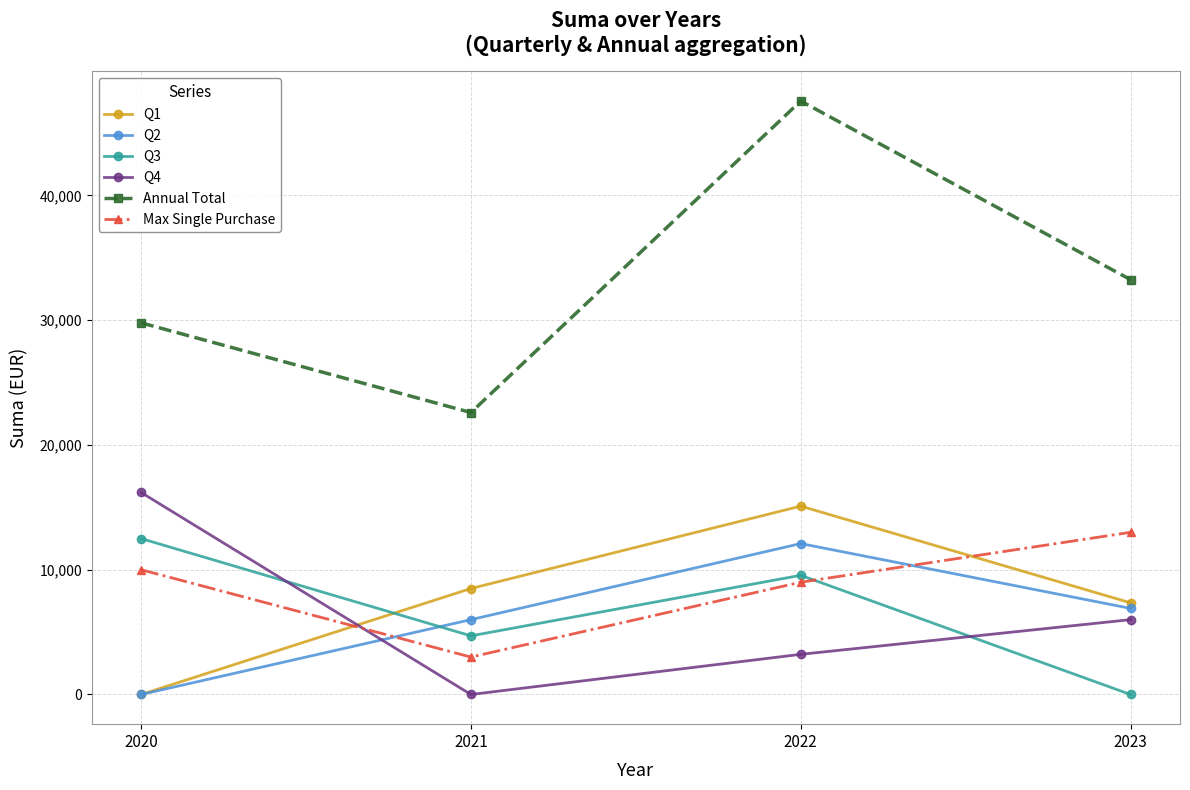

Is it true that Max Single Purchase equals 13000.0 at 2023?

True